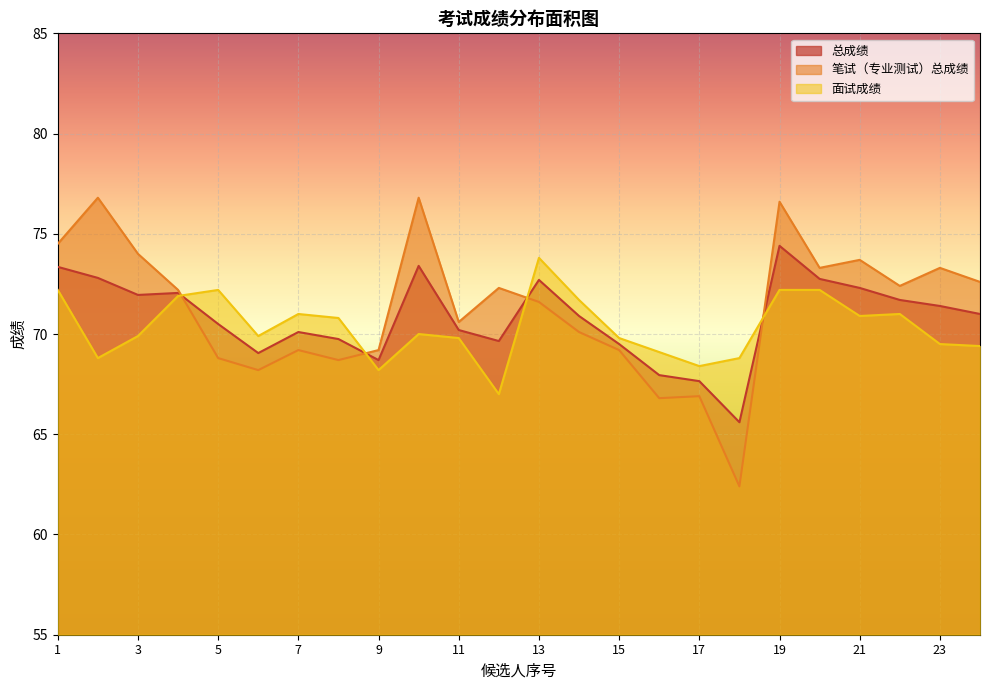

True or false: 总成绩 has more than 2 points higher than both neighbors.

True